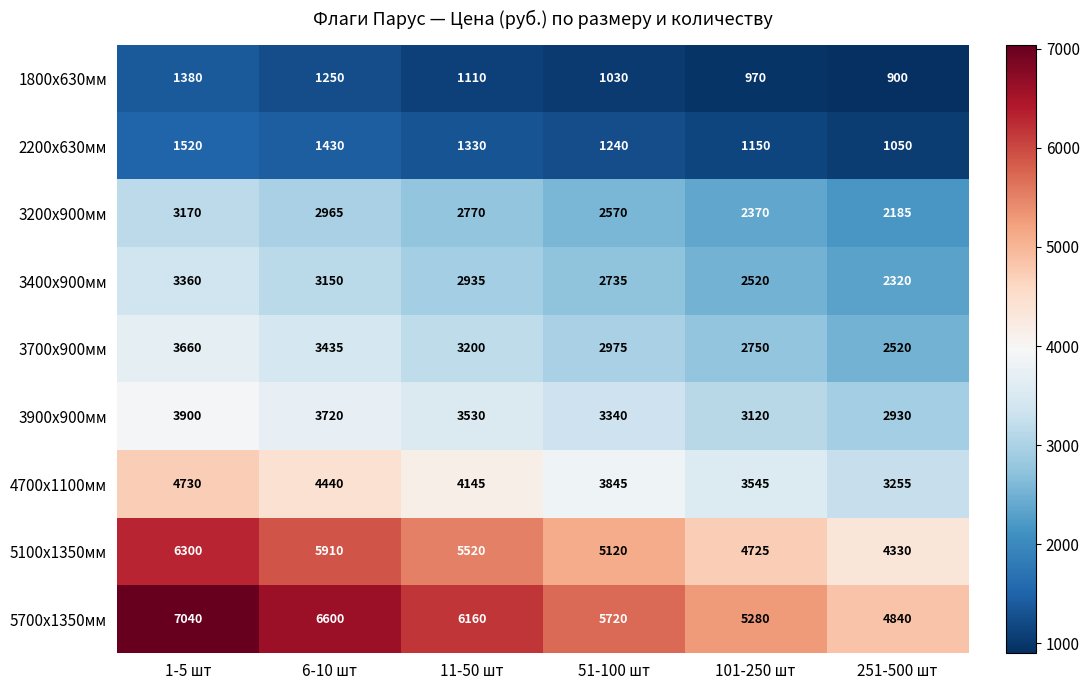

How many values in the 3700х900мм series are below 3200?

3